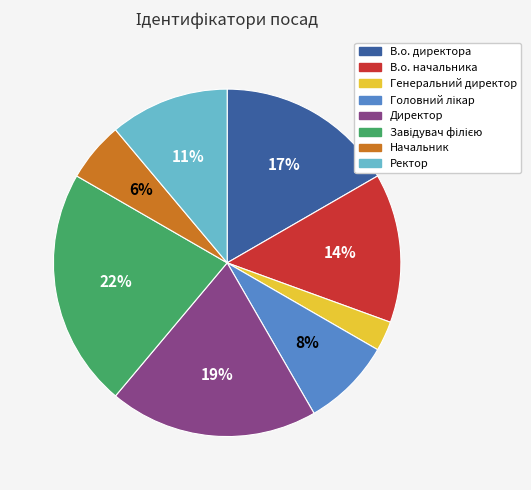

What percentage is the Ректор slice, to the nearest percent?

11%